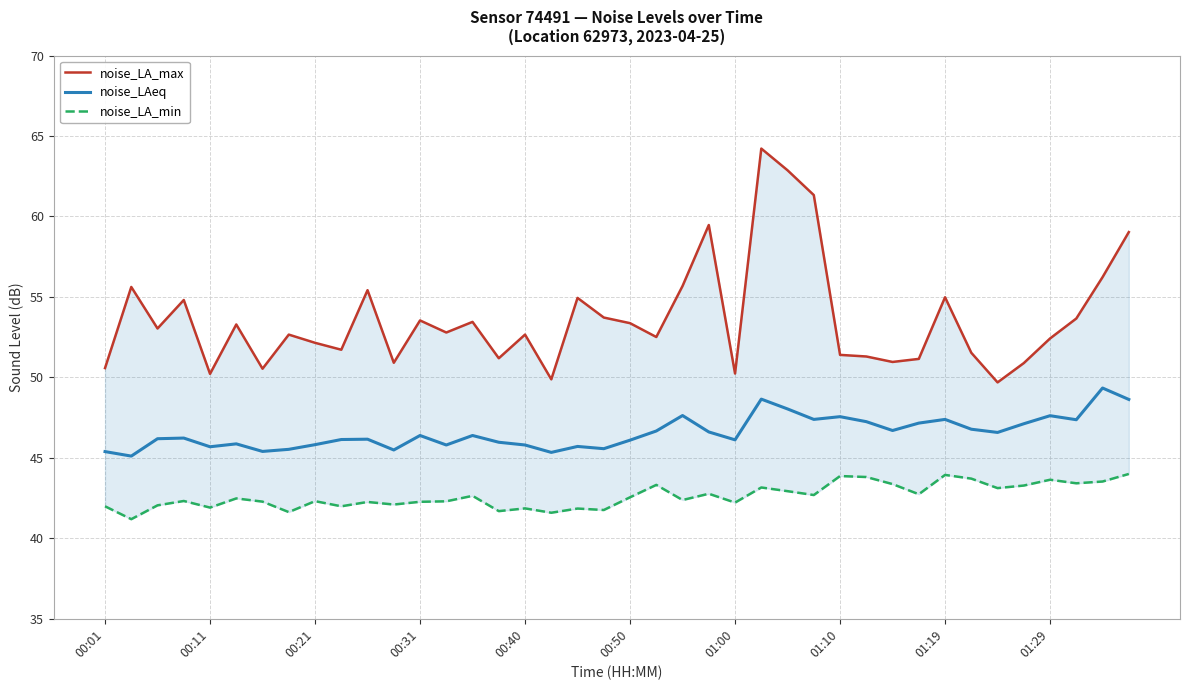

Between 30 and 34, which series saw the biggest shift?

noise_LA_max